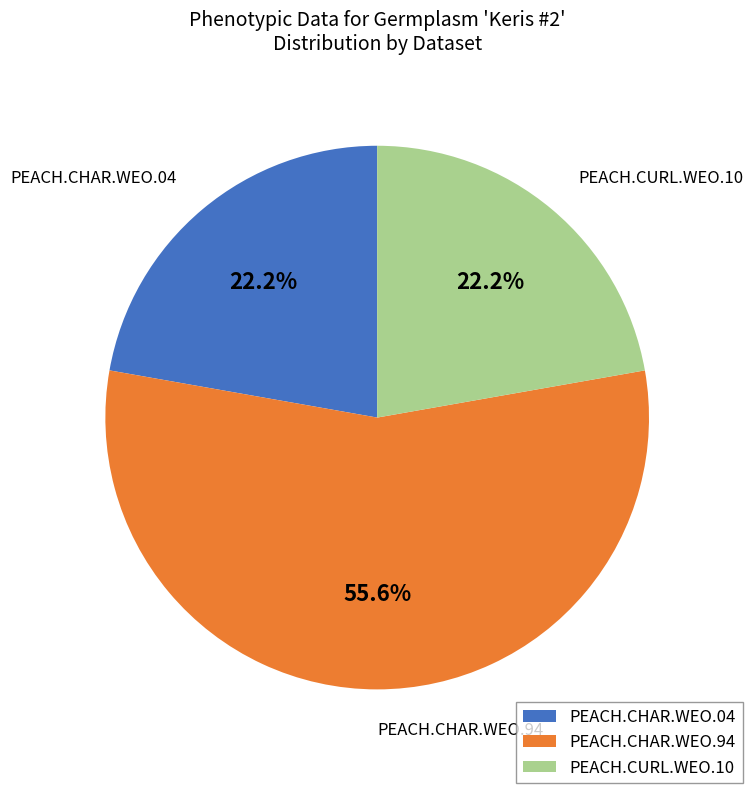

To the nearest percent, what is the combined percentage of PEACH.CURL.WEO.10 and PEACH.CHAR.WEO.94?

78%